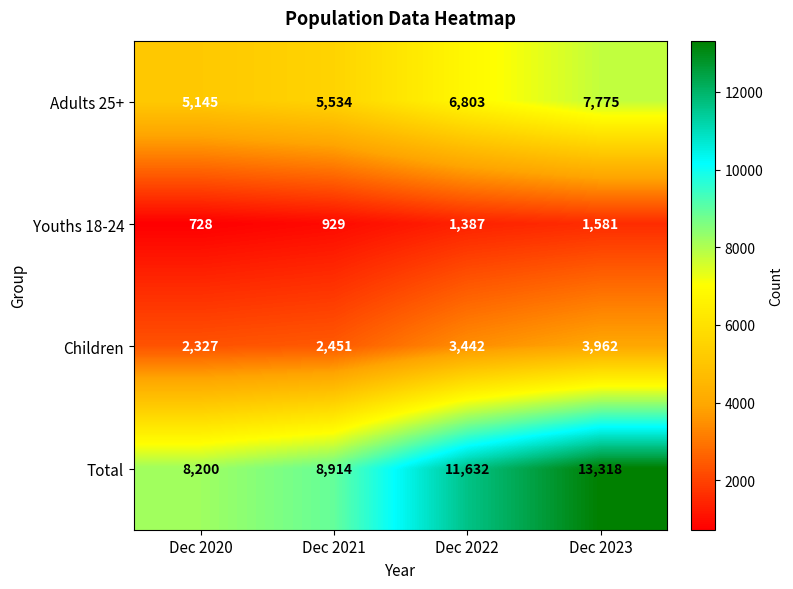

Count the number of categories in the chart.

4